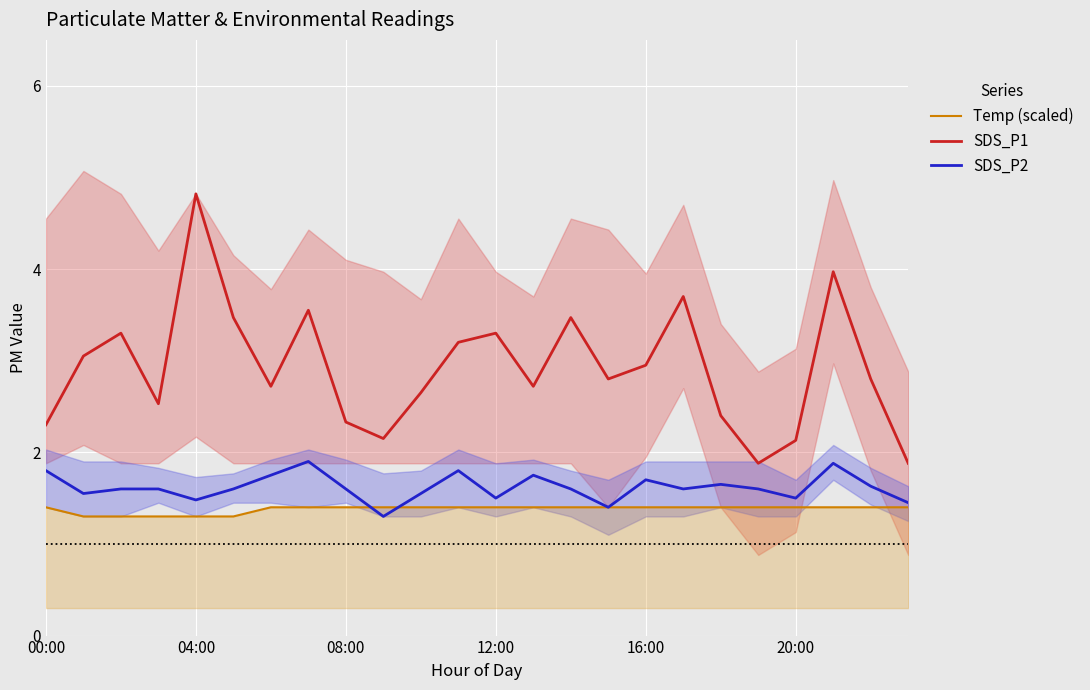

What is the maximum value for SDS_P2?

1.9